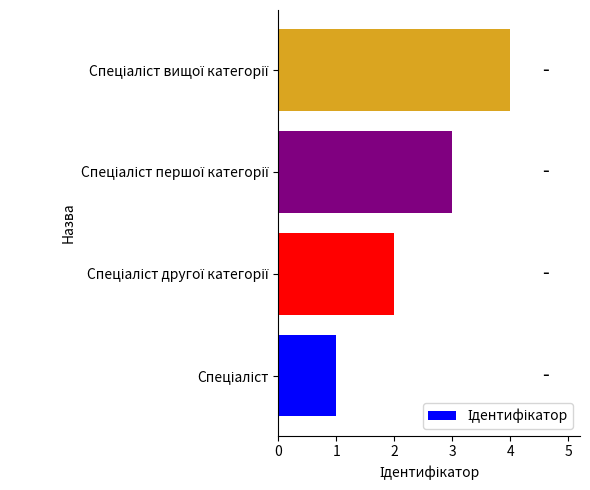

What is the maximum value shown in the chart?

4